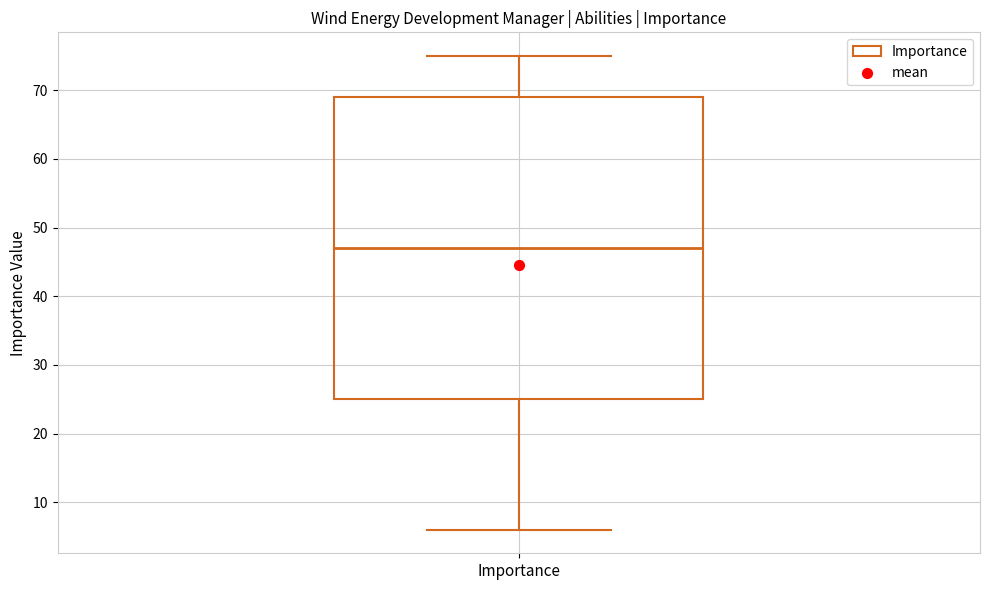

Transcribe this box plot: give where the median line is, the range the box spans, and where the two whiskers end, as read against the y-axis. The values are not printed on the chart, so give them approximately, as read against the axis.

median 47, box 25 to 69, whiskers 6 to 75